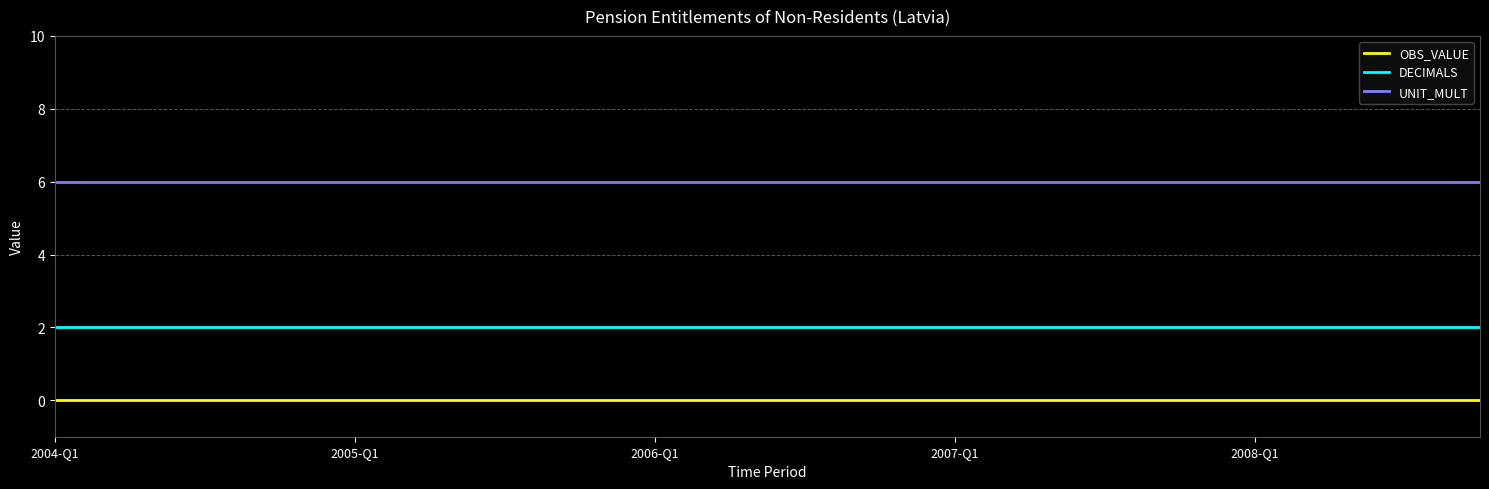

Which series has the largest total across all categories?

UNIT_MULT